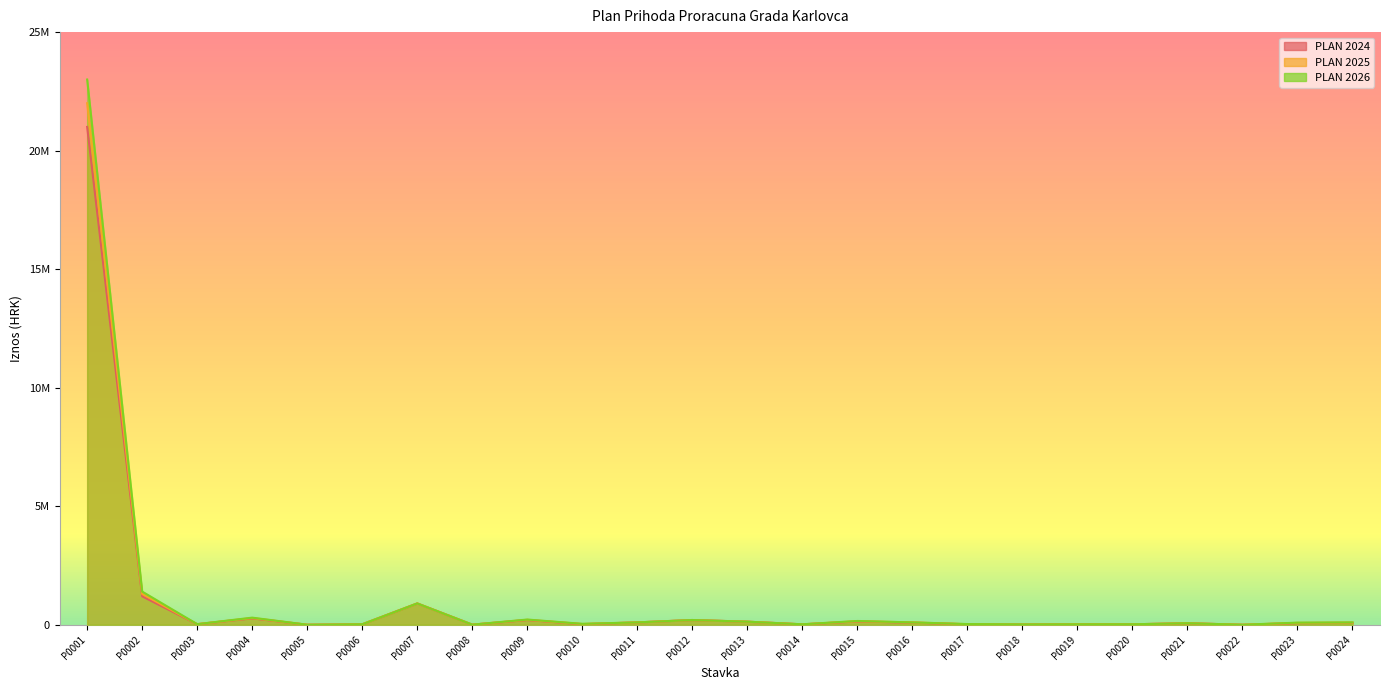

True or false: PLAN 2024 has a value of 20000 at P0020.

True